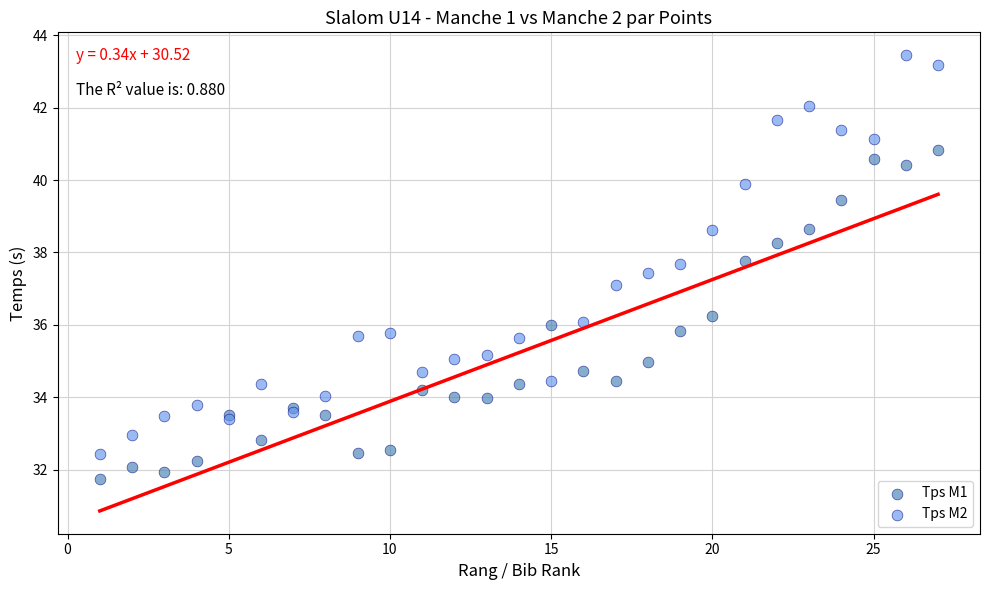

Which series reaches the maximum Y coordinate?

Tps M2